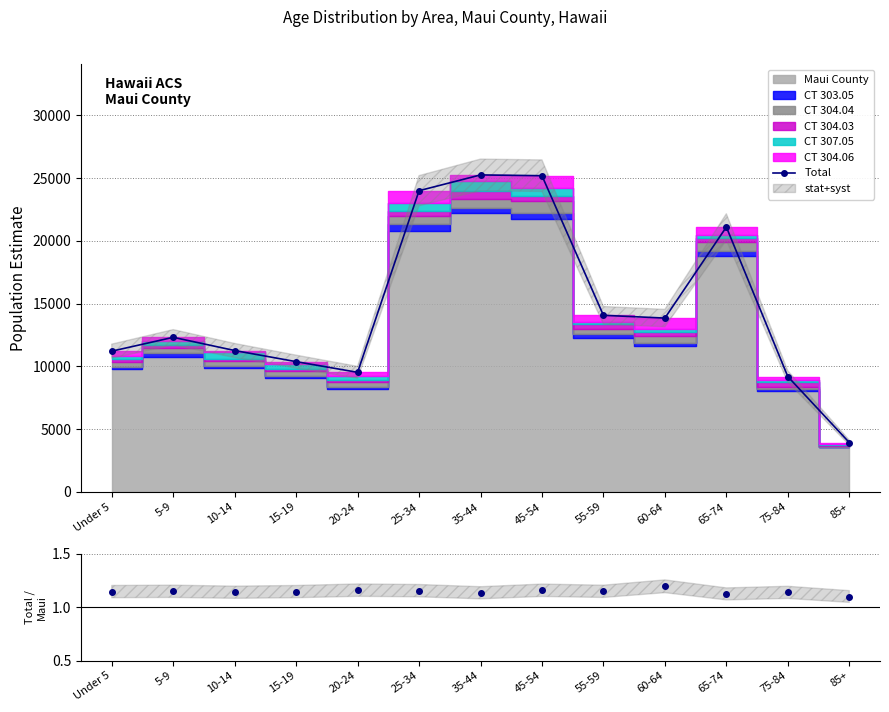

True or false: Total/Maui and Total cross at least once.

False